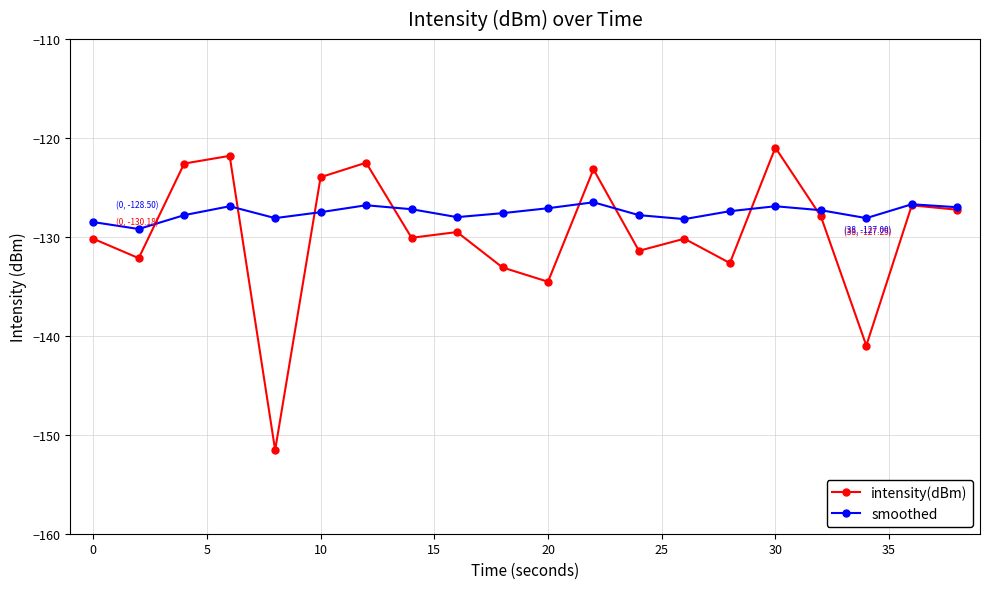

Which series has the largest total across all categories?

smoothed